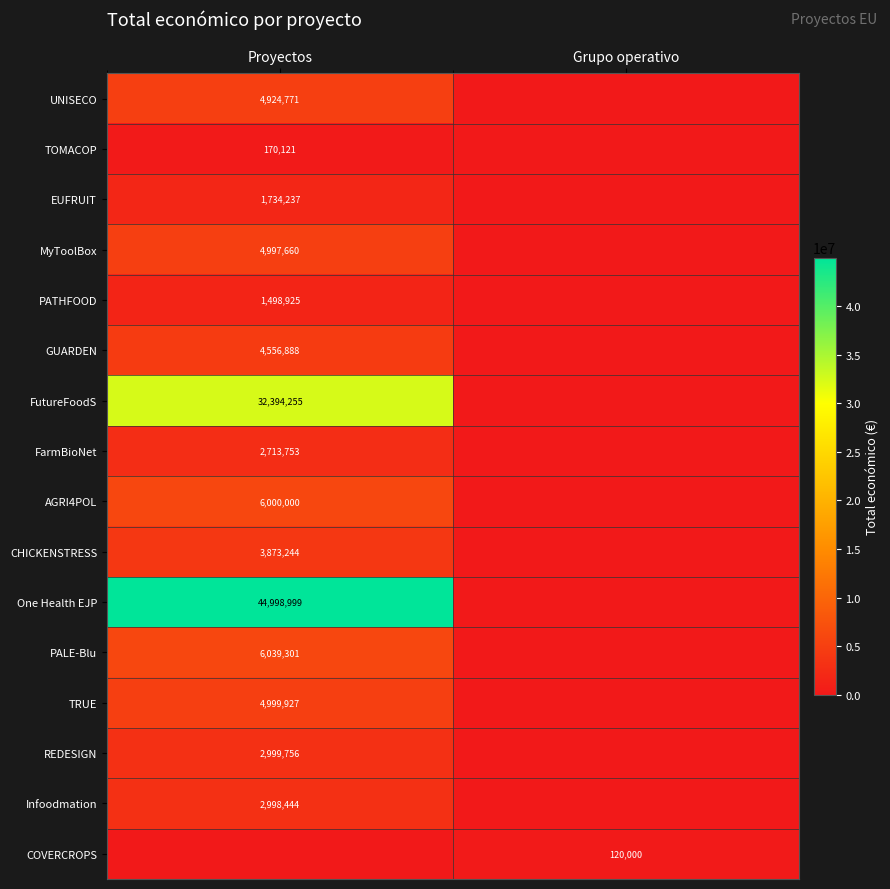

At which category does the chart reach its peak across all series?

Proyectos